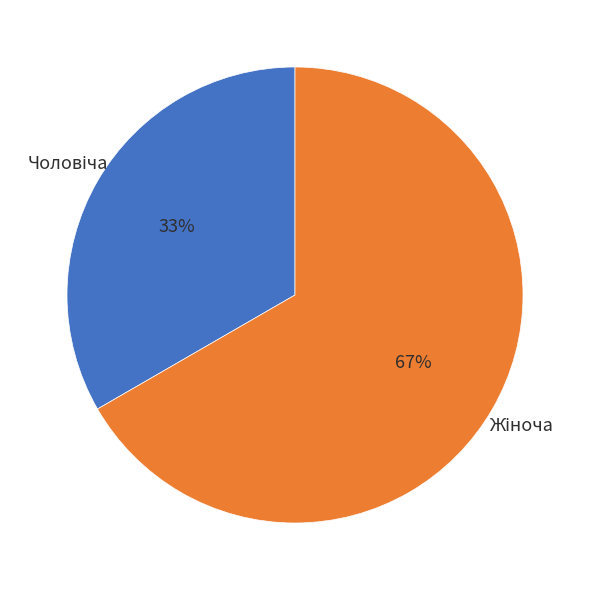

Does any single category account for the majority?

Yes